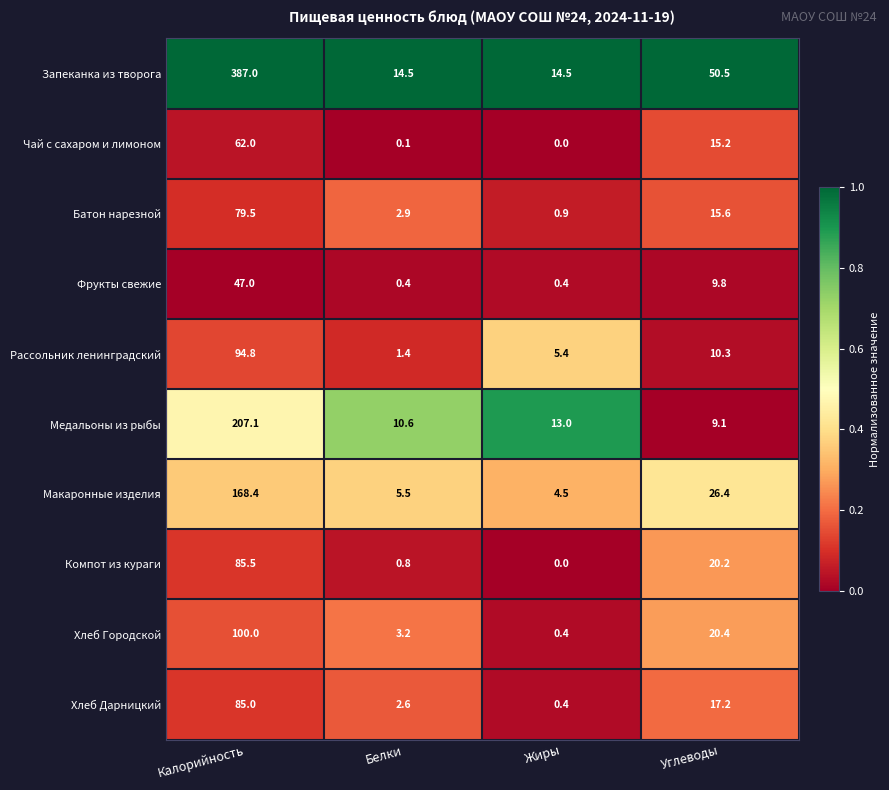

Which category has the lowest value in the Рассольник ленинградский series?

Белки